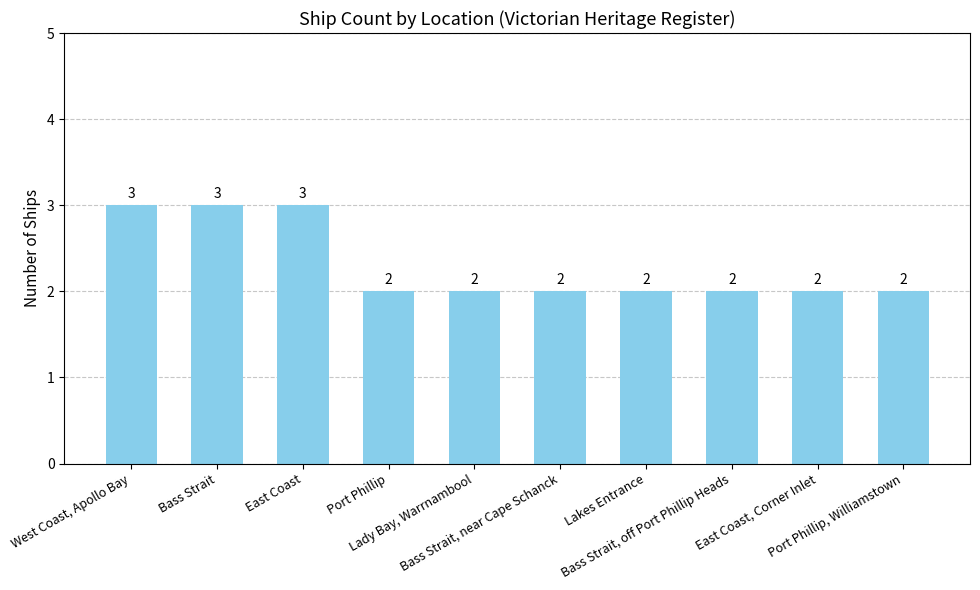

What is the smallest value displayed?

2